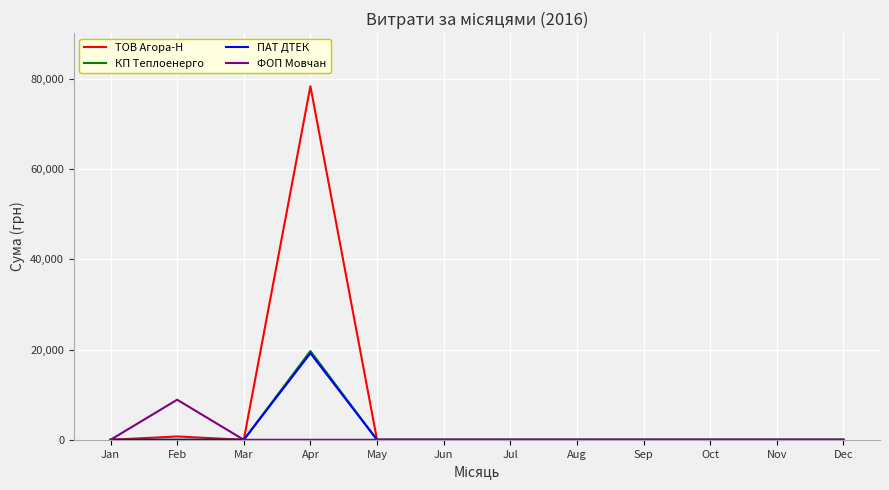

Which series has the largest total across all categories?

ТОВ Агора-Н